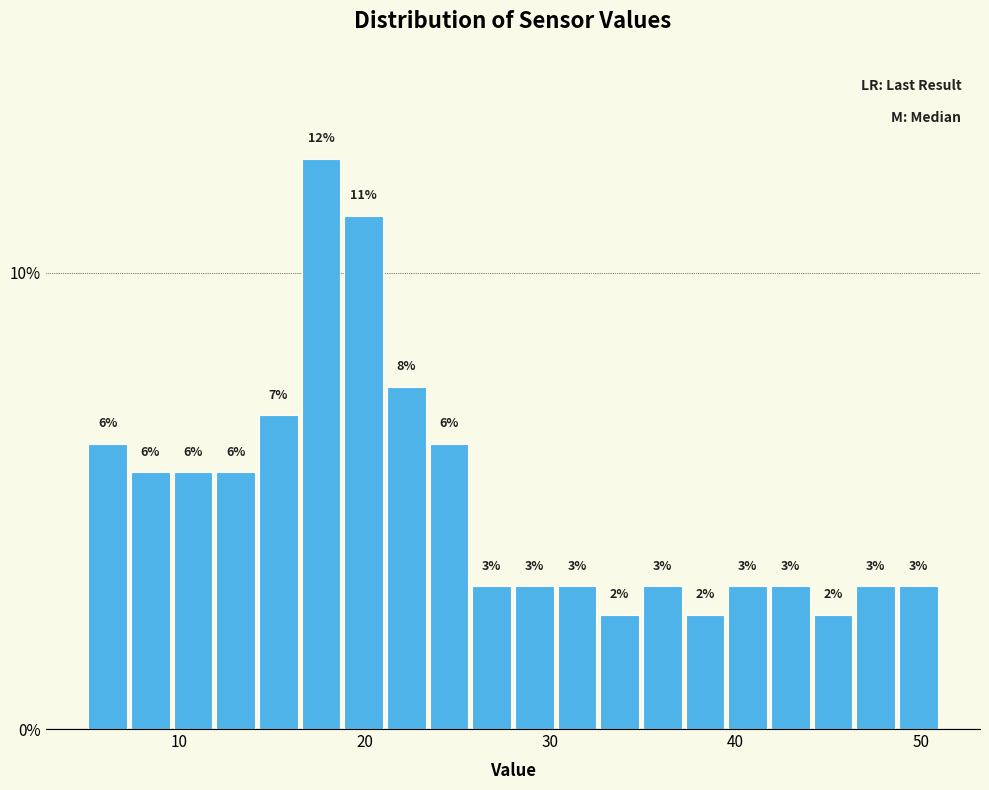

Around what value on the x-axis is the tallest bar? Give the approximate position of its centre, as read against the axis.

18